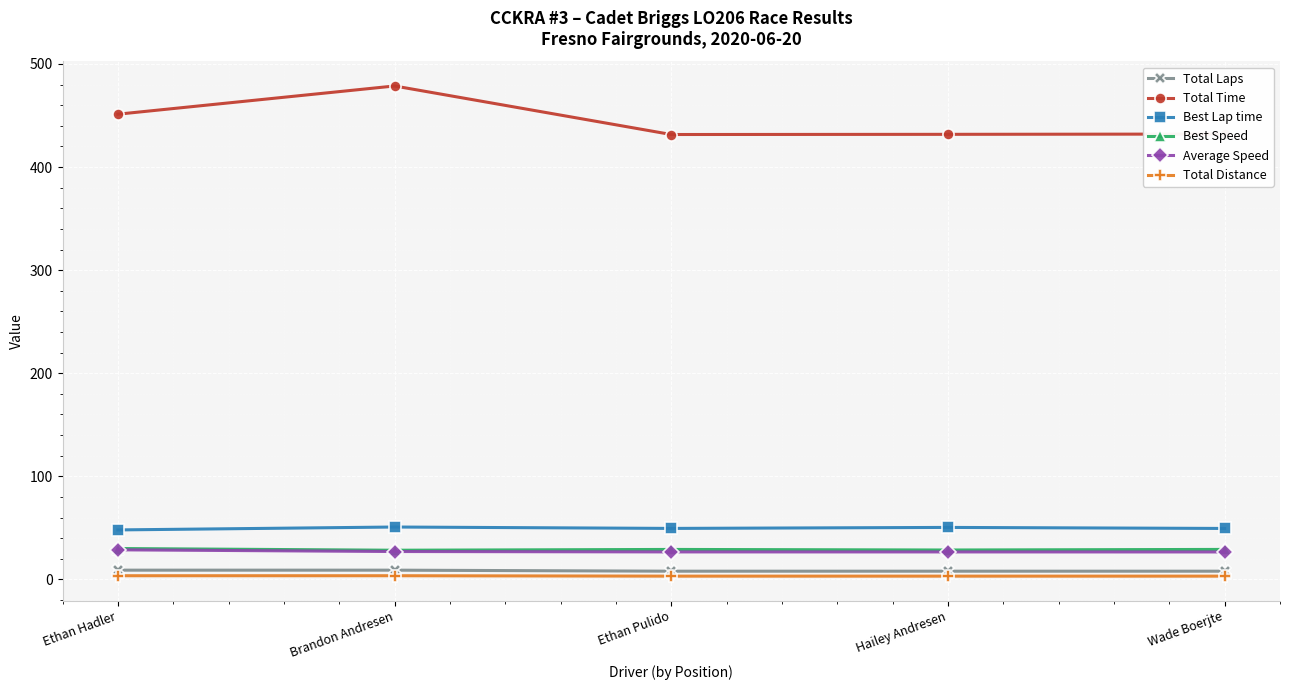

True or false: Total Laps and Best Lap time intersect in this chart.

False